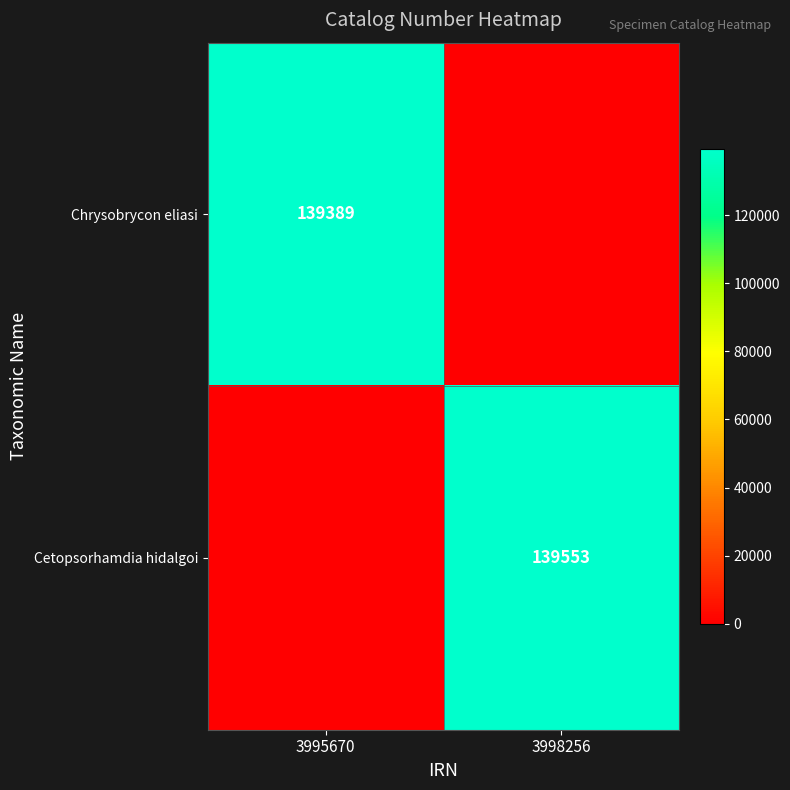

True or false: Cetopsorhamdia hidalgoi has a value of 207375 at 3998256.

False